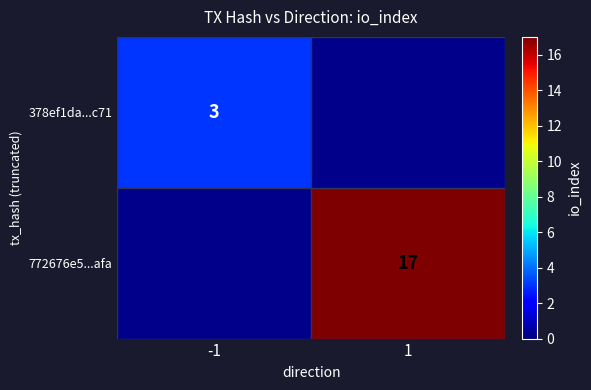

Is it true that 772676e5...afa equals 17 at 1?

True